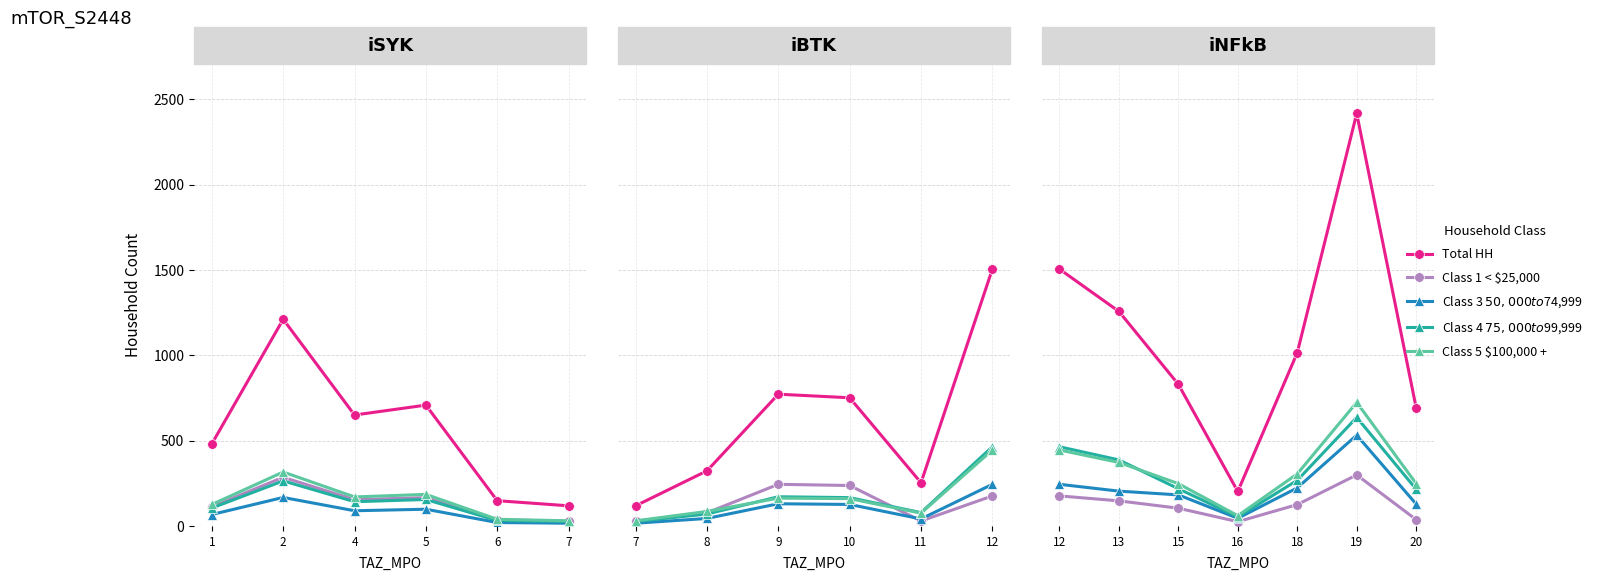

True or false: Total HH has more than 1 interior local peaks.

False